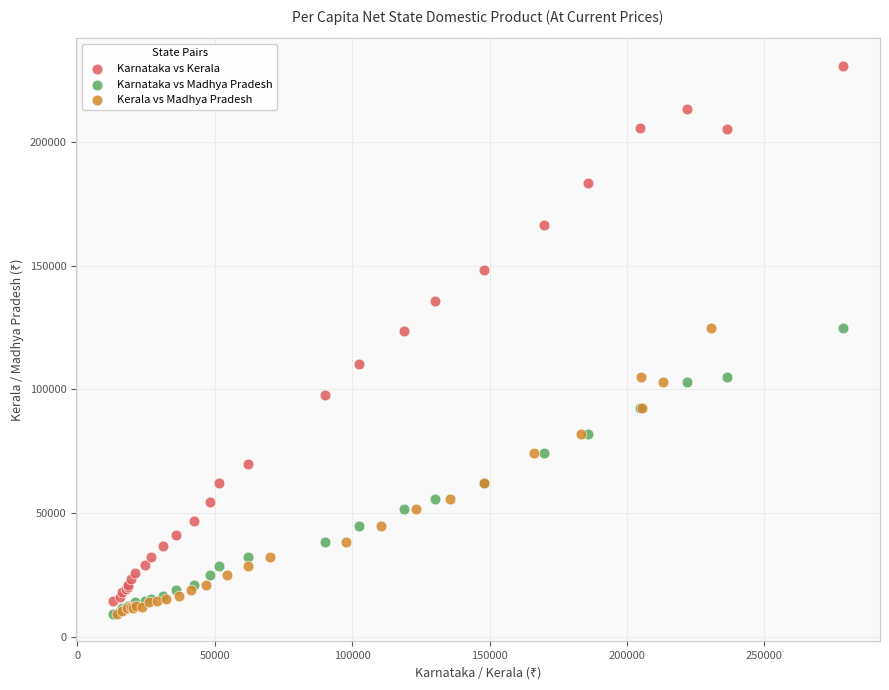

What are all the series names shown in the legend?

Karnataka vs Kerala, Karnataka vs Madhya Pradesh, Kerala vs Madhya Pradesh